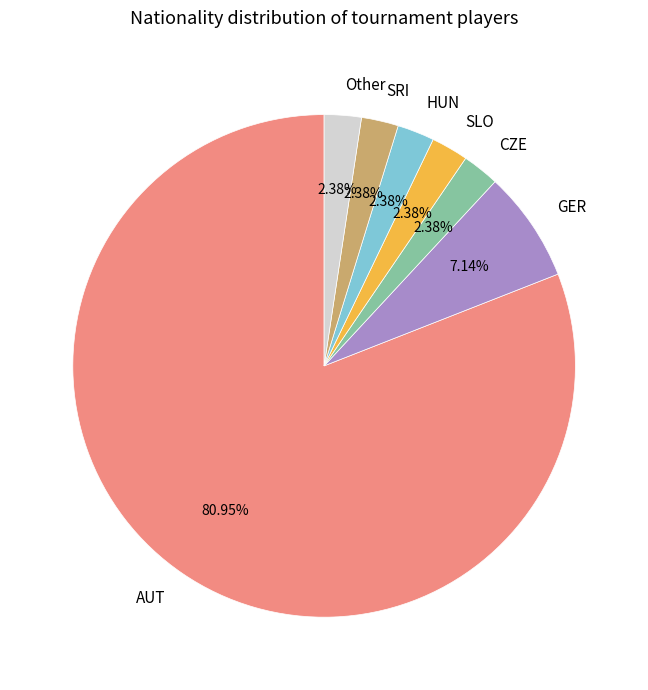

Which has a higher value, SRI or GER?

GER